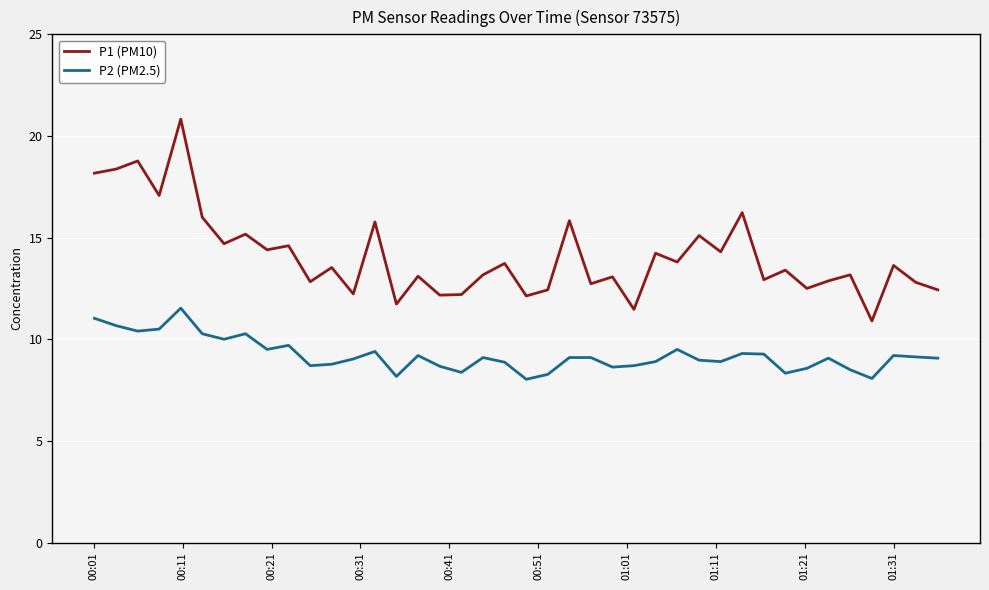

Which series has the widest spread of values?

P1 (PM10)